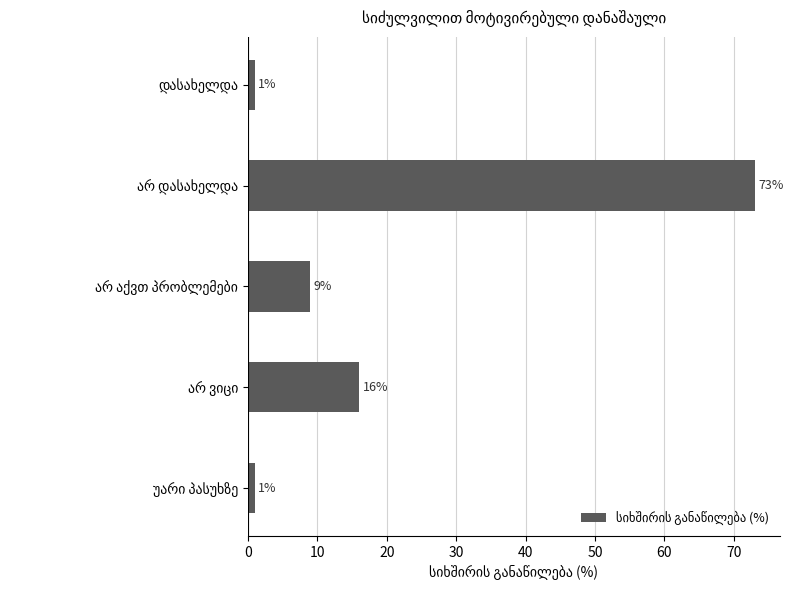

Reading top to bottom, extract all data points from this chart.

1	73	9	16	1